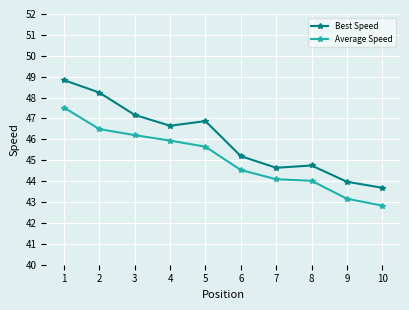

What is the difference between the maximum and minimum values in the Average Speed series?

4.7